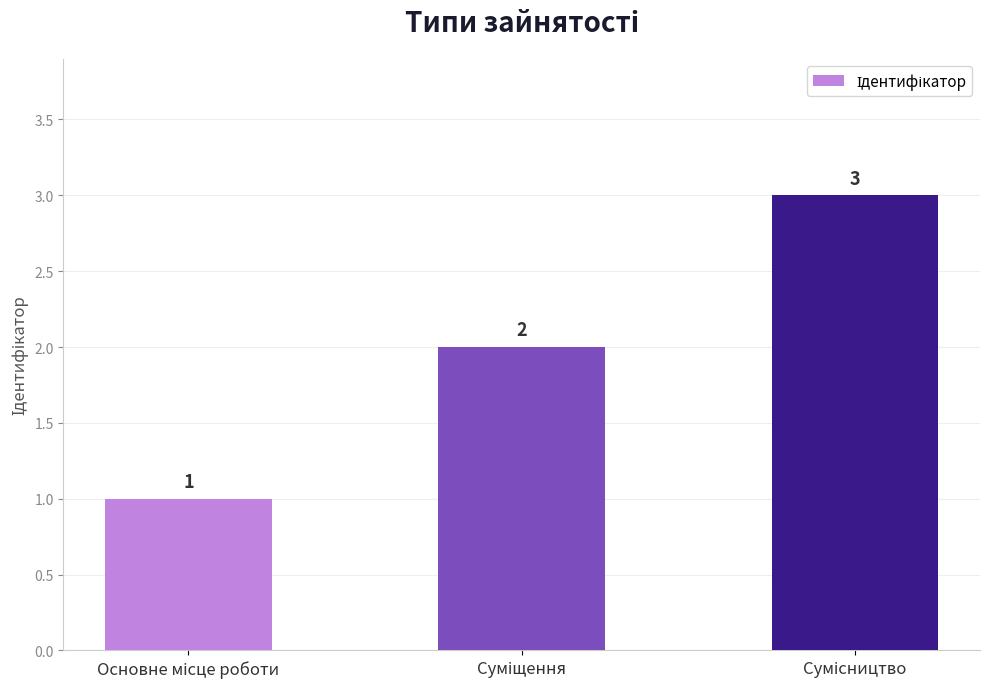

Does the chart contain stacked bars?

No